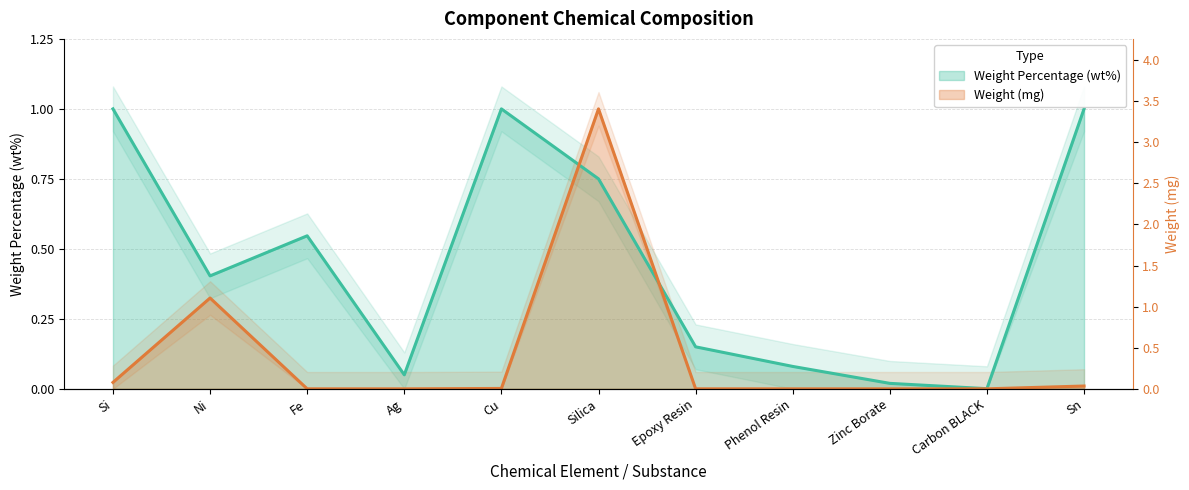

How many lines are shown in the chart?

2